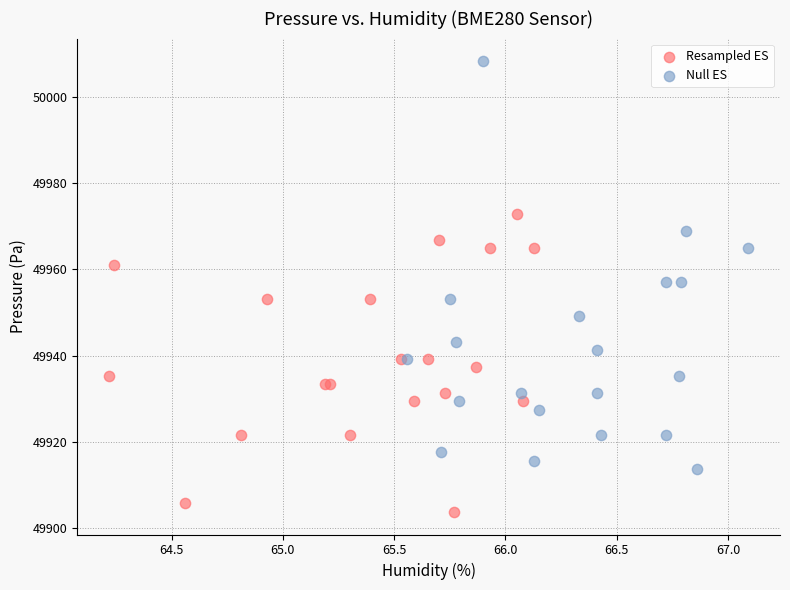

Which series contains the lowest Y value?

Resampled ES